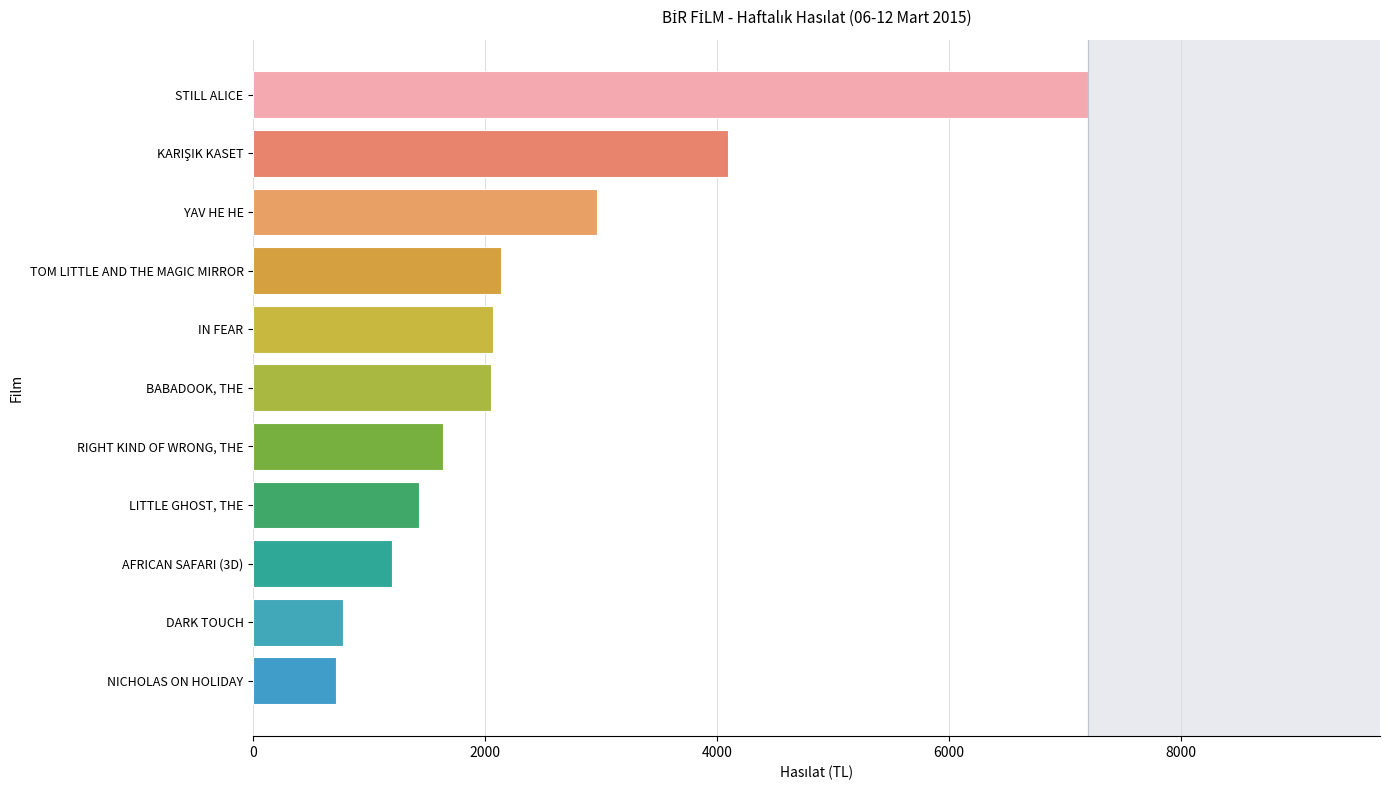

Is it true that the value at IN FEAR is 3701.9?

False